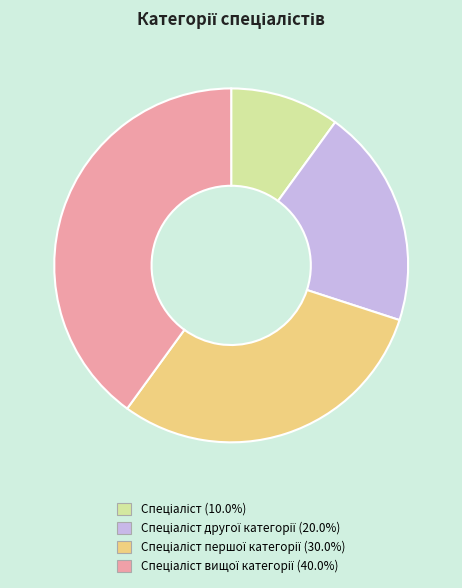

Is there any slice that represents more than half of the pie?

No